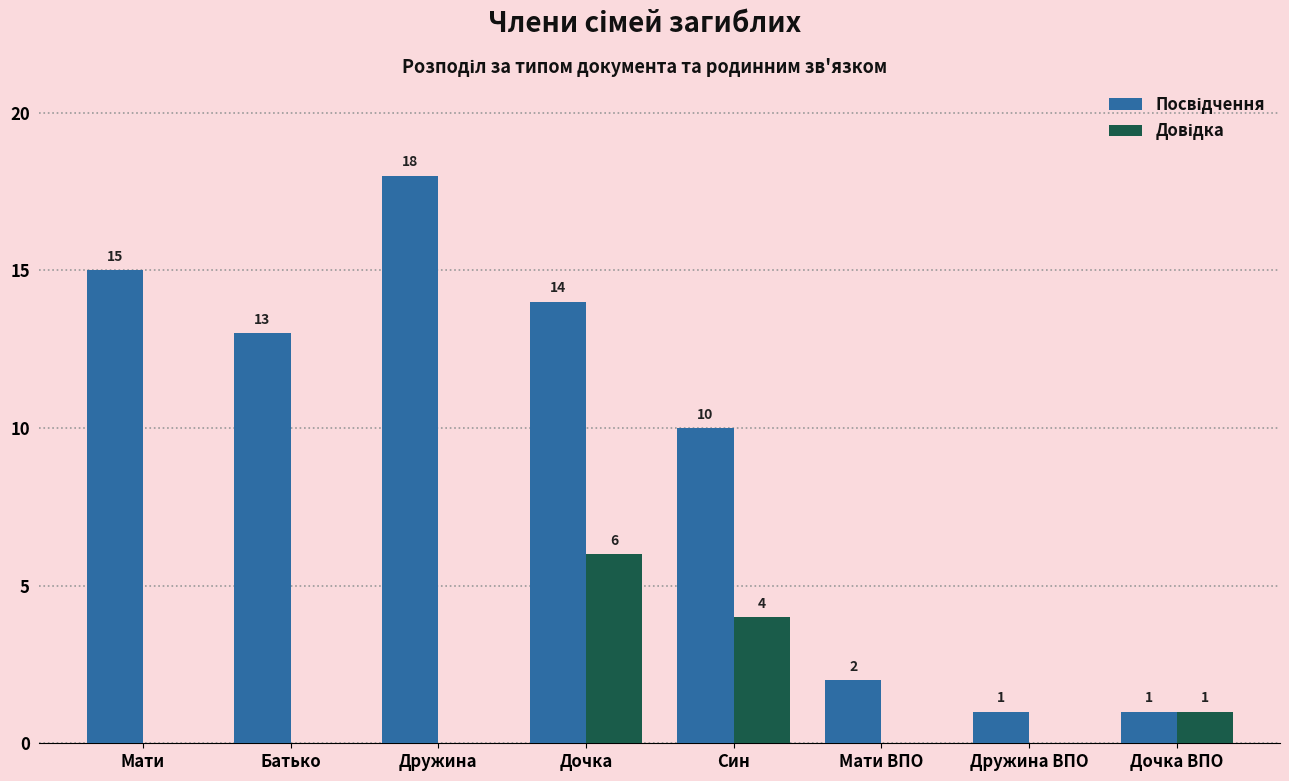

What is the maximum value shown in the chart?

18